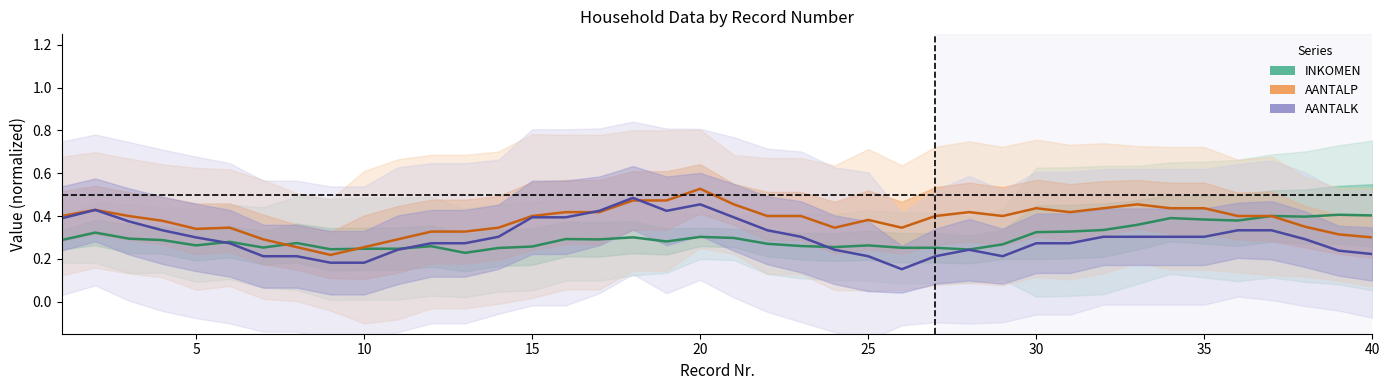

Is the value of AANTALK (scaled) at 18 greater than the value of AANTALP (scaled) at 40?

Yes